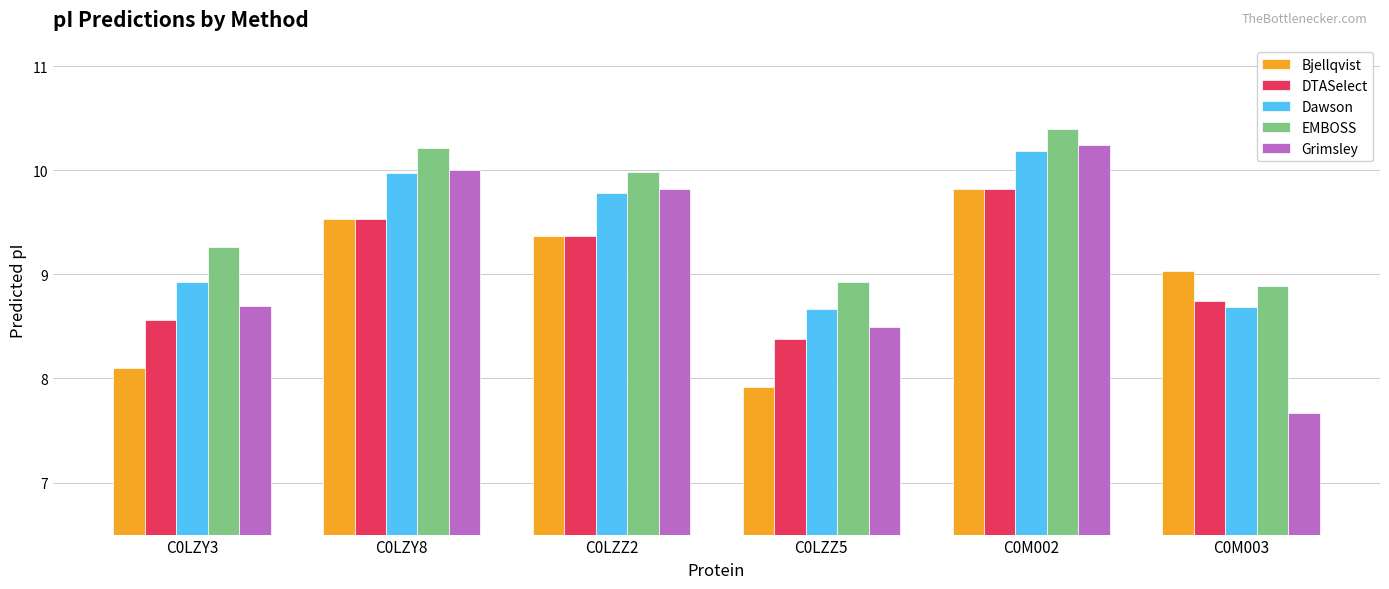

Which series has the widest spread of values?

Grimsley